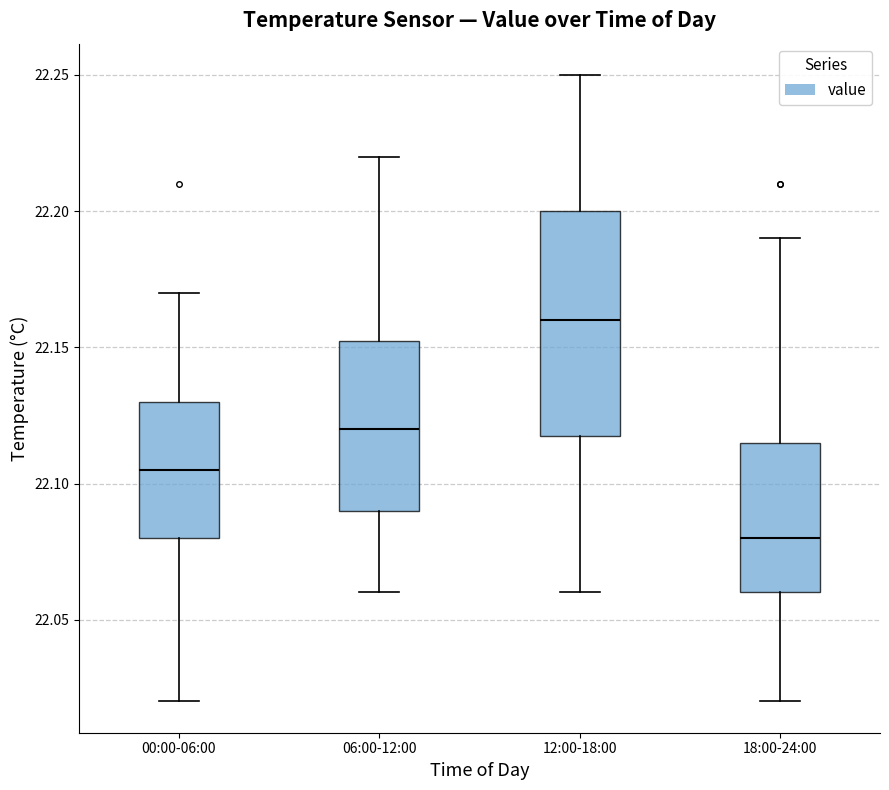

Where does the lower whisker of the box for 12:00-18:00 end on the y-axis? The values are not printed on the chart, so give them approximately, as read against the axis.

22.060